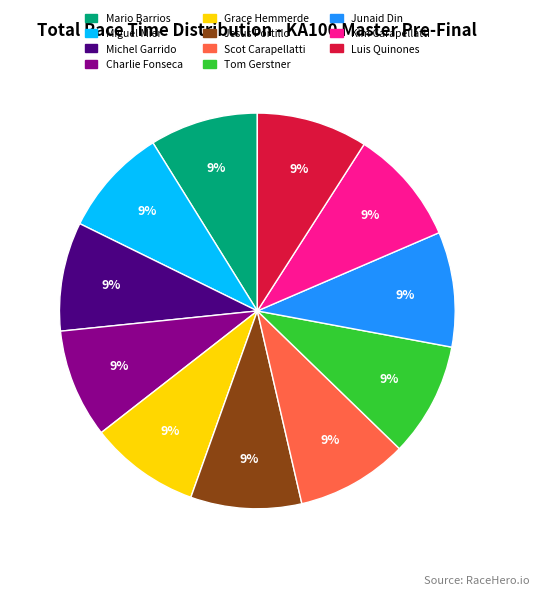

Is there a majority slice in this chart?

No